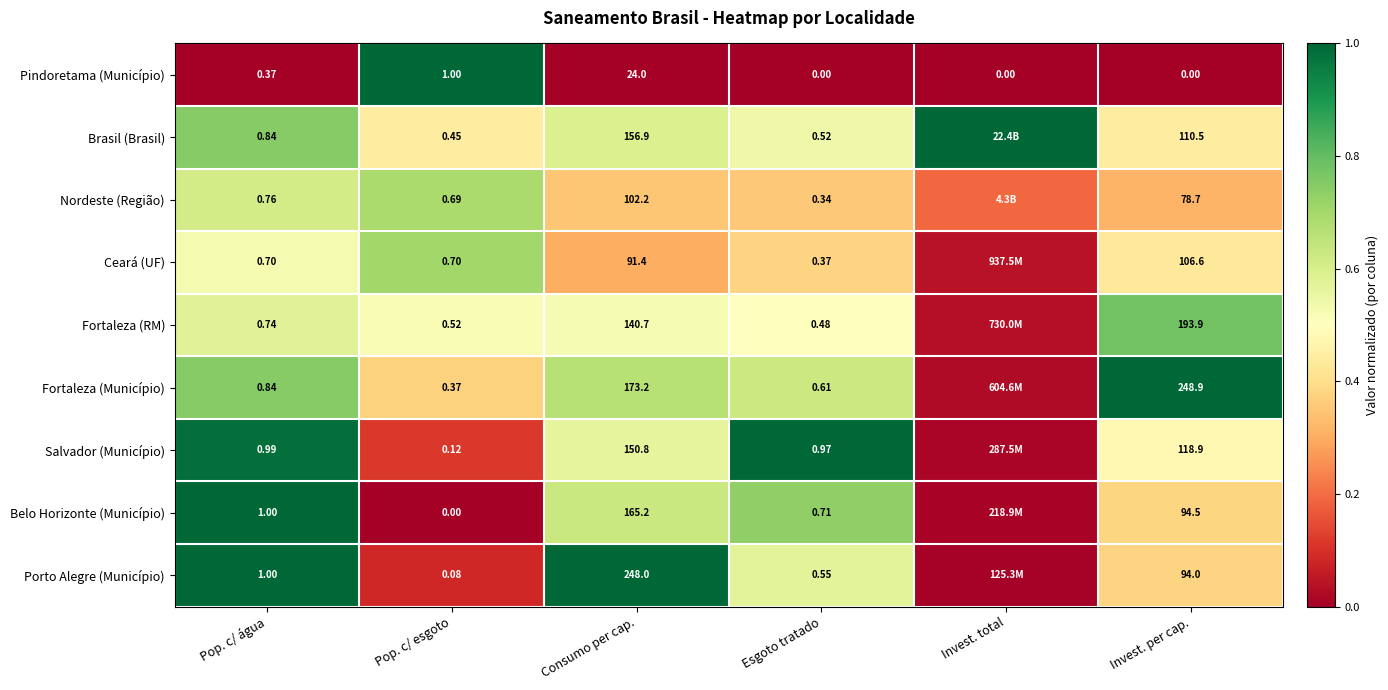

Between Consumo per cap. and Pop. c/ água, which is larger?

Consumo per cap.